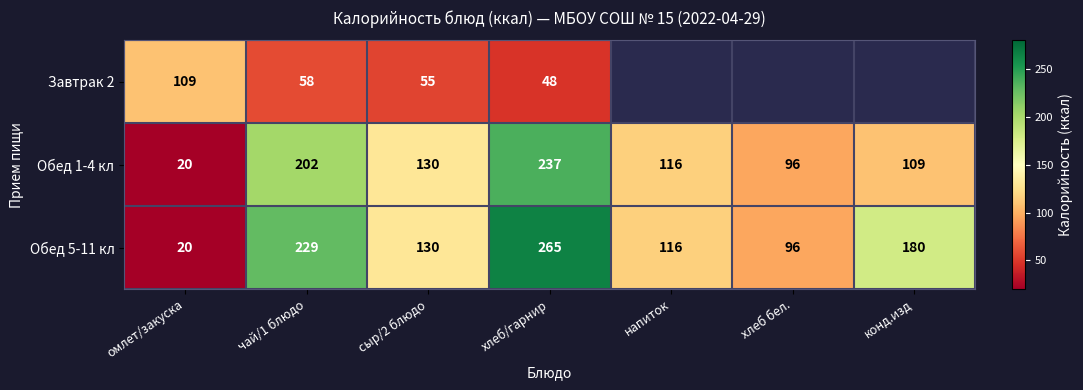

What is the spread (max minus min) of values at хлеб/гарнир?

217